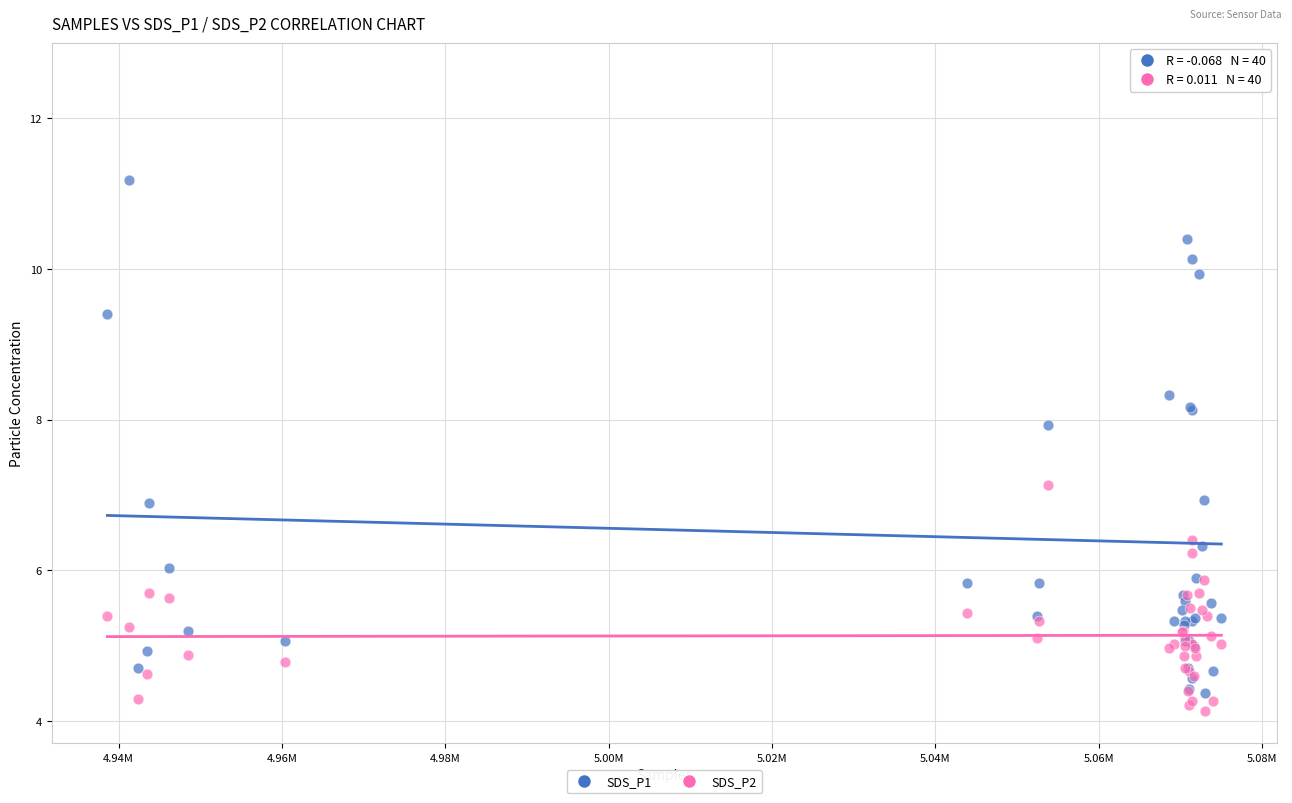

Which series contains the highest Y value?

SDS_P1